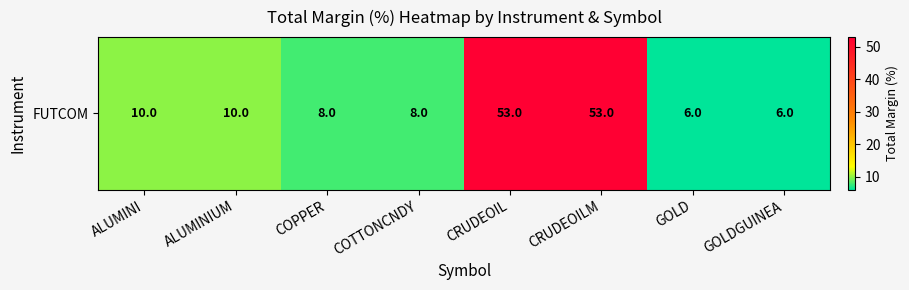

What is the difference between the second highest and minimum values?

47